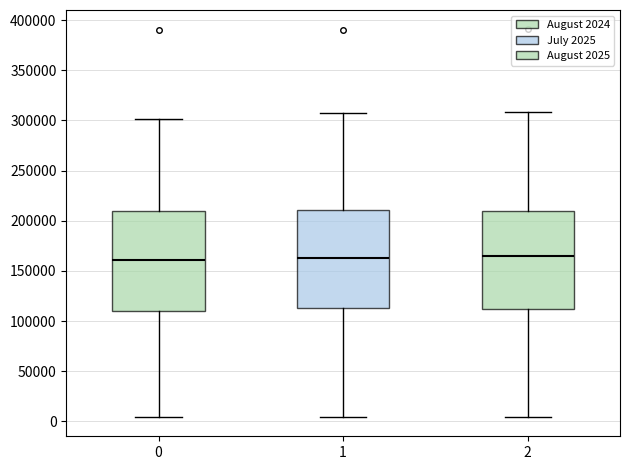

Where is the upper edge of the box at x = 2 on the y-axis? The values are not printed on the chart, so give them approximately, as read against the axis.

210000